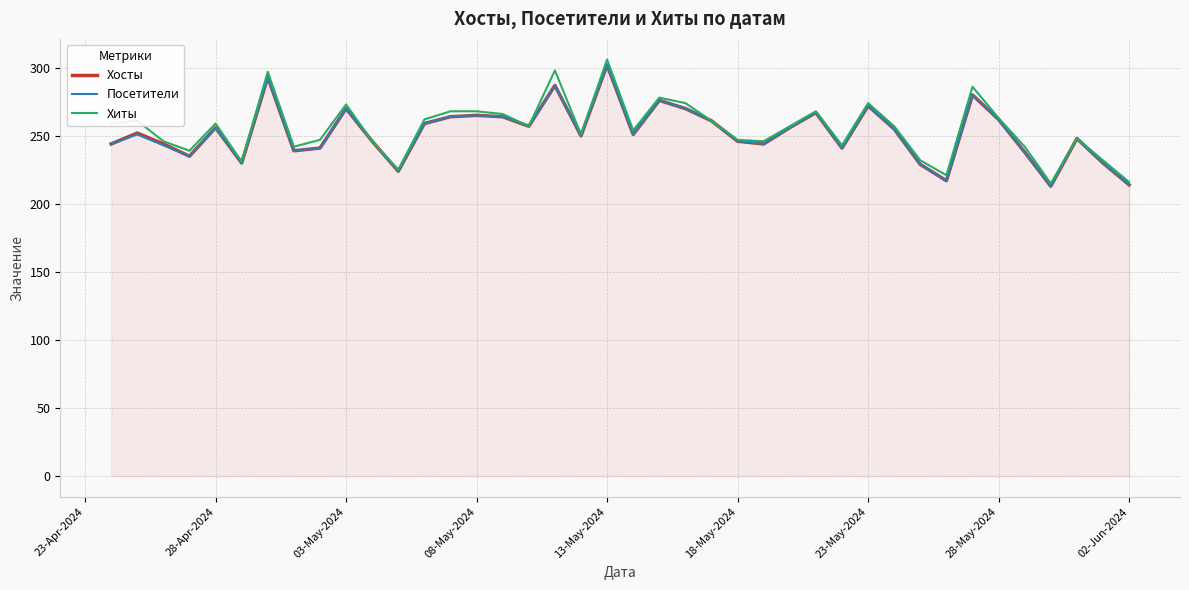

What is the smallest value displayed?

213